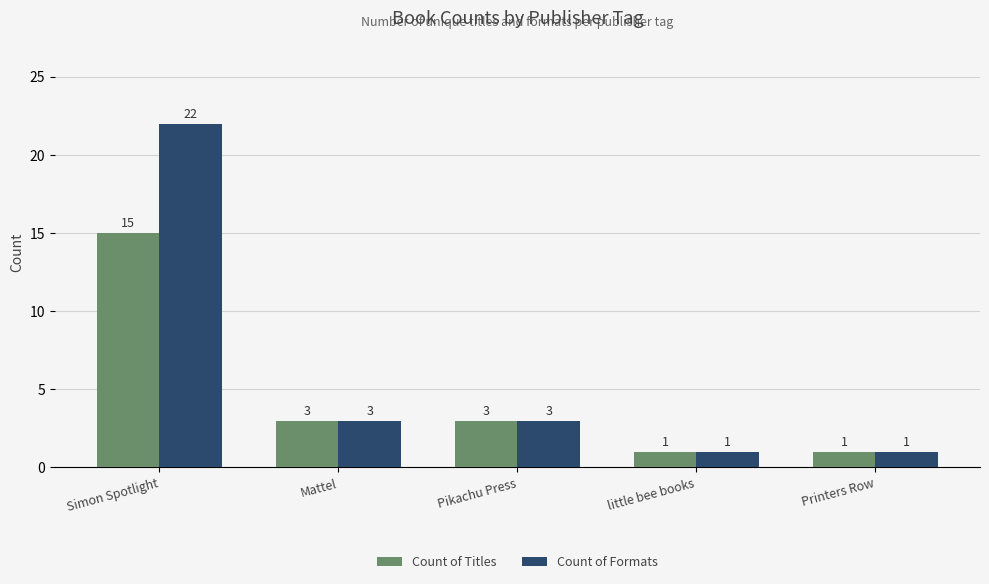

Where does the Count of Titles series first go above 3?

Simon Spotlight